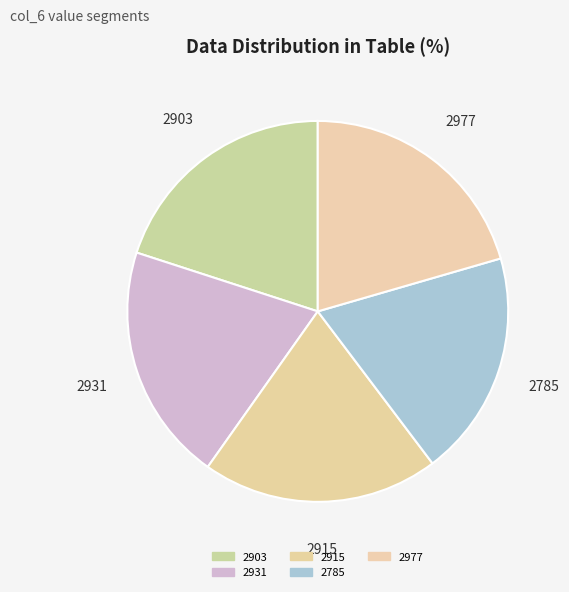

Does any single category account for the majority?

No